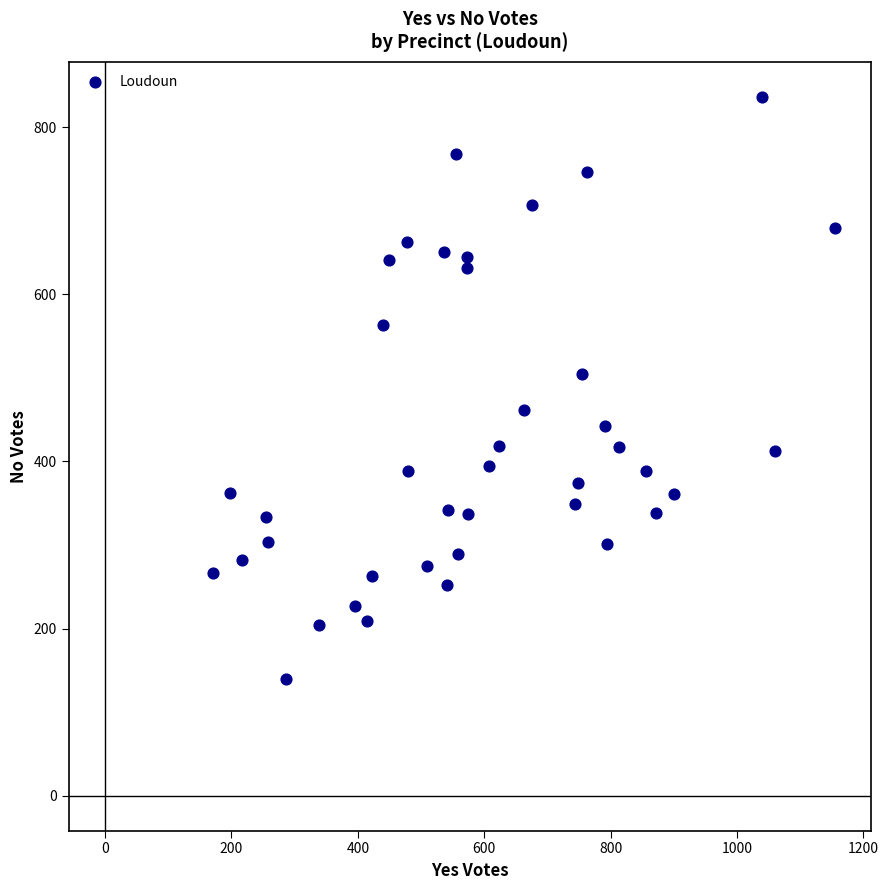

What is the range of Y values (max minus min)?

696